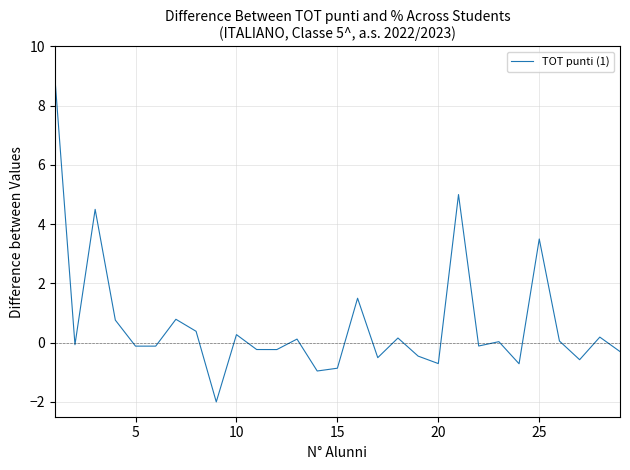

What is the maximum value shown in the chart?

9.0